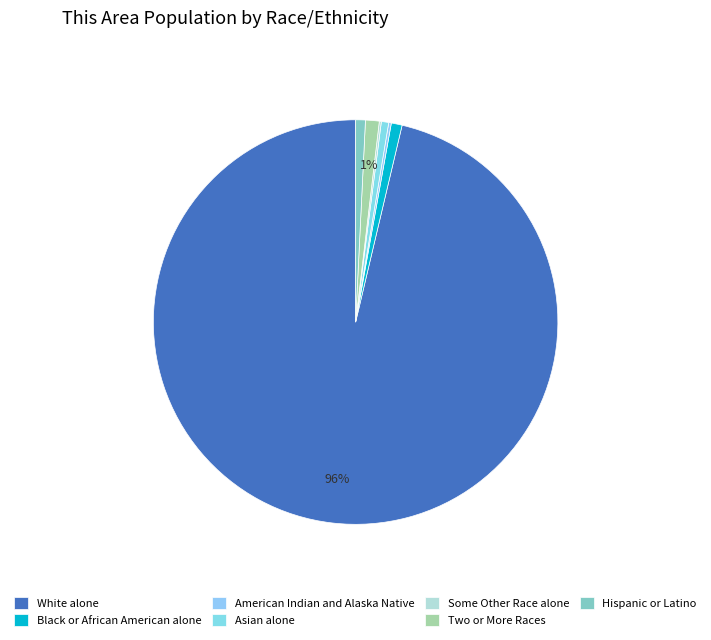

Which has a higher value, American Indian and Alaska Native or Black or African American alone?

Black or African American alone